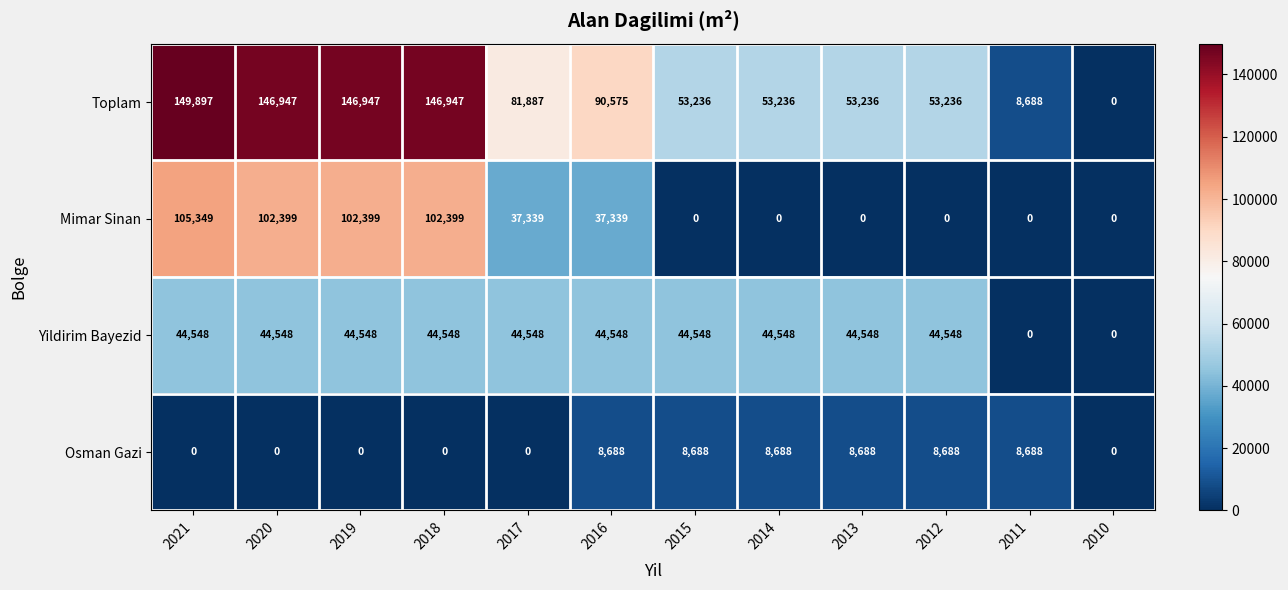

What is the average value of the Toplam series?

82069